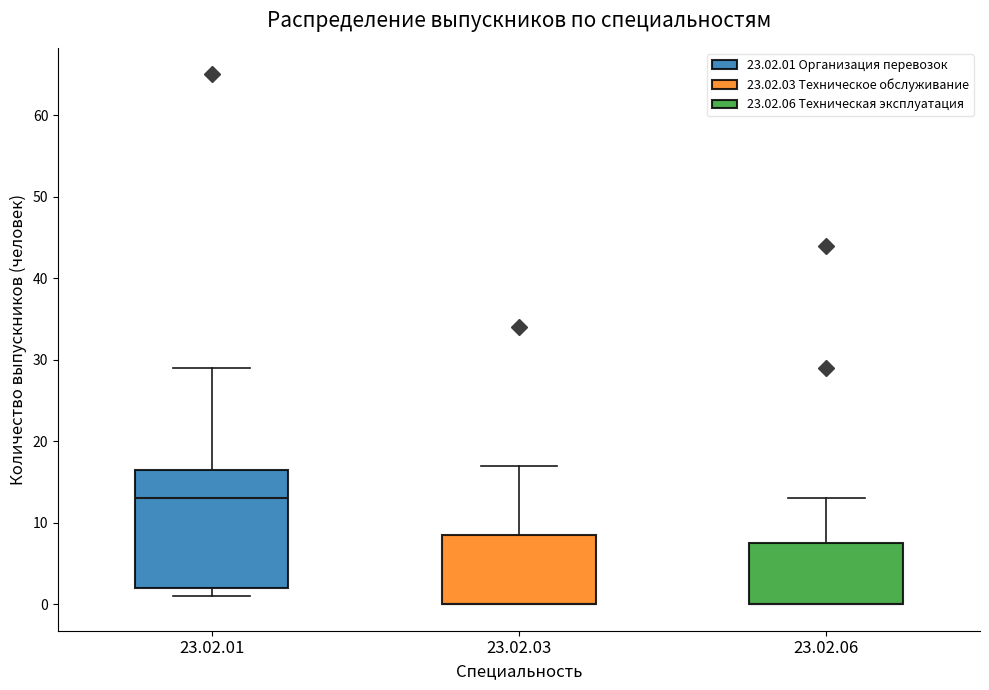

Which box is the tallest, from its lower edge to its upper edge?

23.02.01